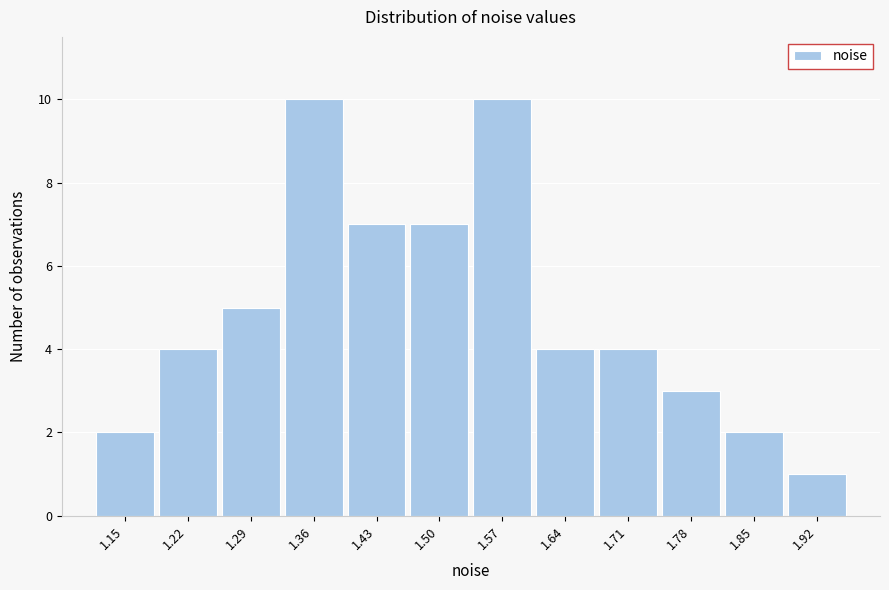

Reading left to right, list all the values displayed in this chart.

1.15=2	1.22=4	1.29=5	1.36=10	1.43=7	1.50=7	1.57=10	1.64=4	1.71=4	1.78=3	1.85=2	1.92=1